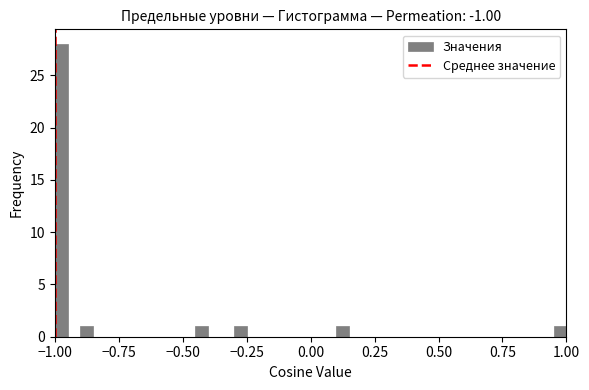

Around what value on the x-axis is the tallest bar? Give the approximate position of its centre, as read against the axis.

-0.95